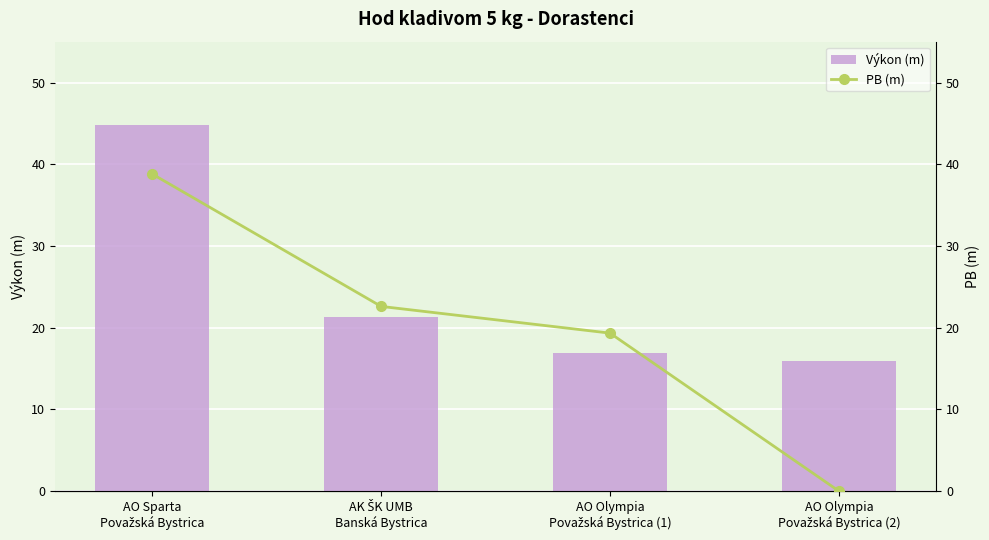

Reading left to right, transcribe all the data shown in this chart.

Výkon (m): 44.8	21.3	16.9	15.9
PB (m): 38.8	22.6	19.3	0.0